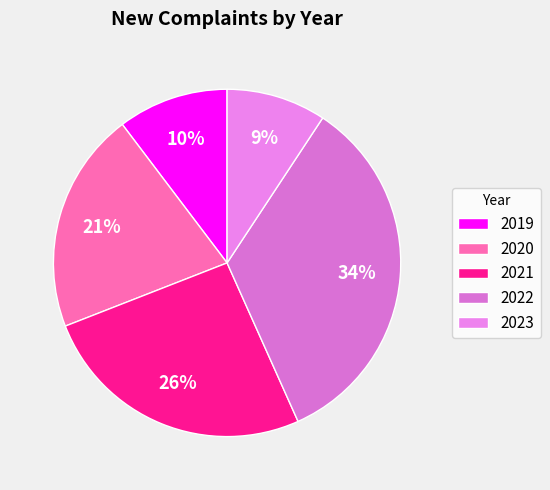

Combined, do 2019 and 2022 account for over 50%?

No